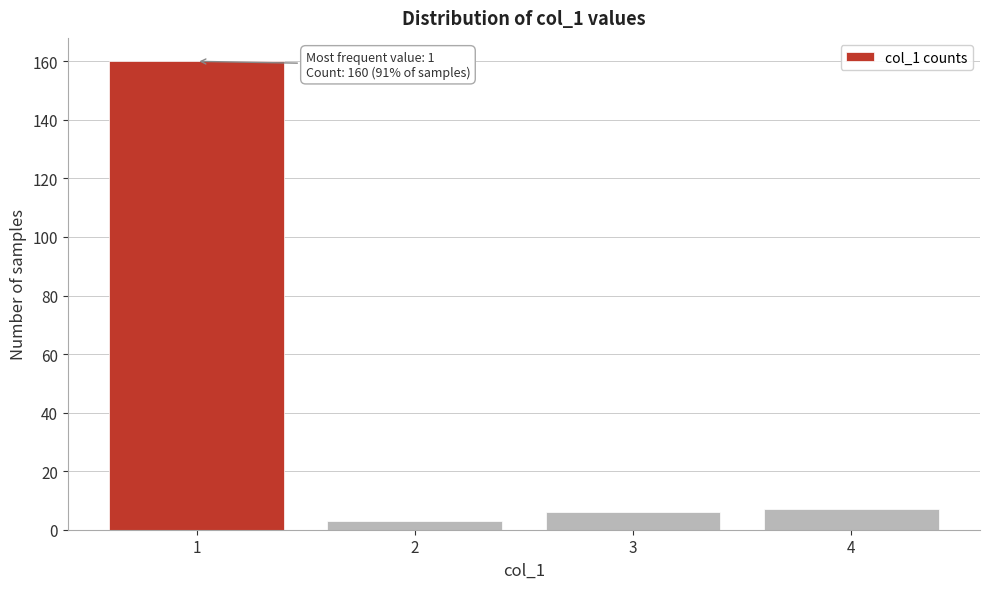

Reading left to right, transcribe all the data shown in this chart.

1=160	2=3	3=6	4=7